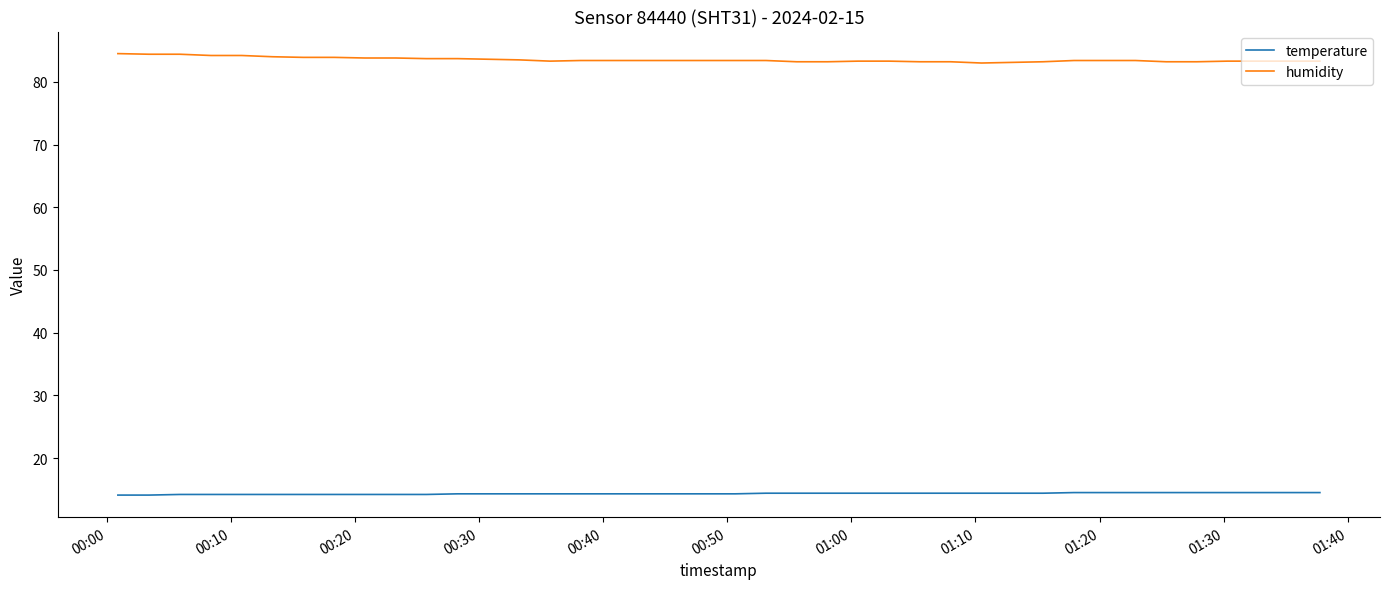

What is the smallest value displayed?

14.1